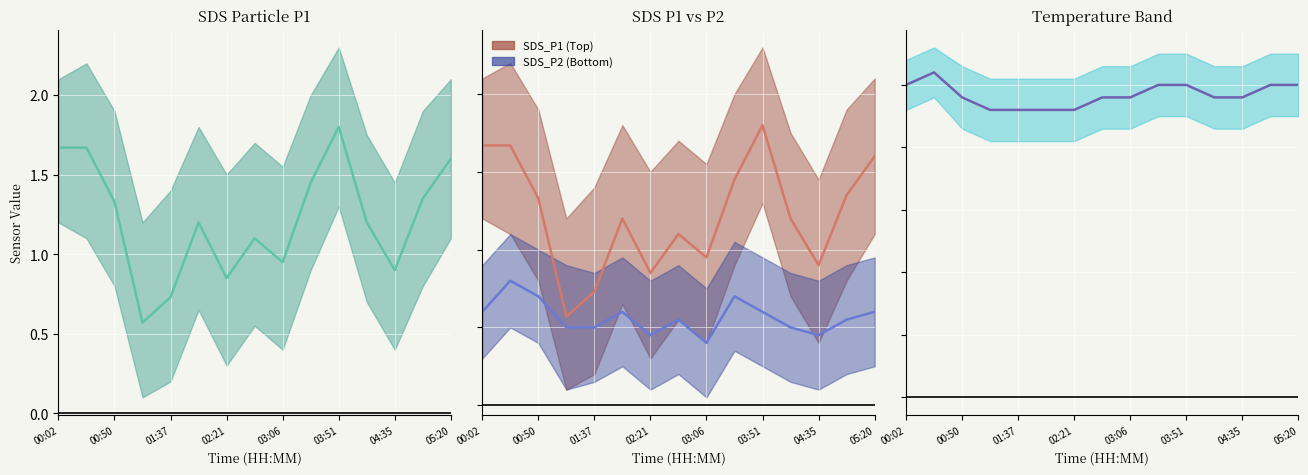

What is the maximum value shown in the chart?

2.6